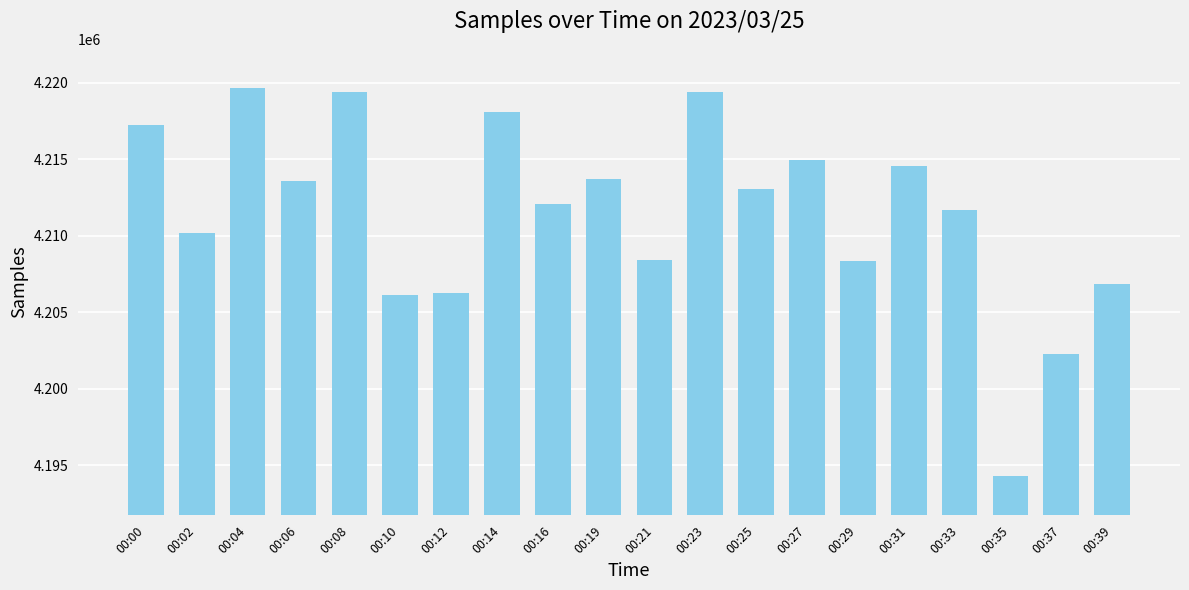

The chart shows a value of 1832514 at 00:35. True or false?

False